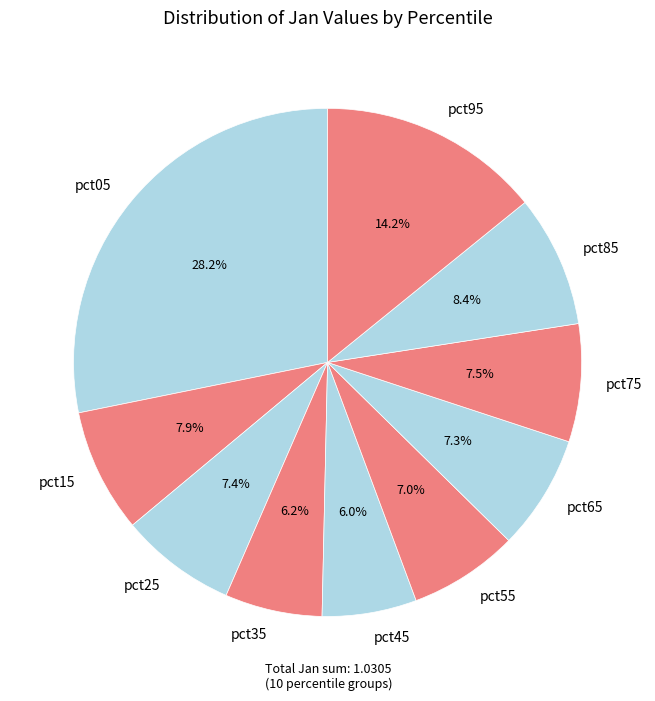

The pct05 slice represents 28% of the pie. True or false?

True